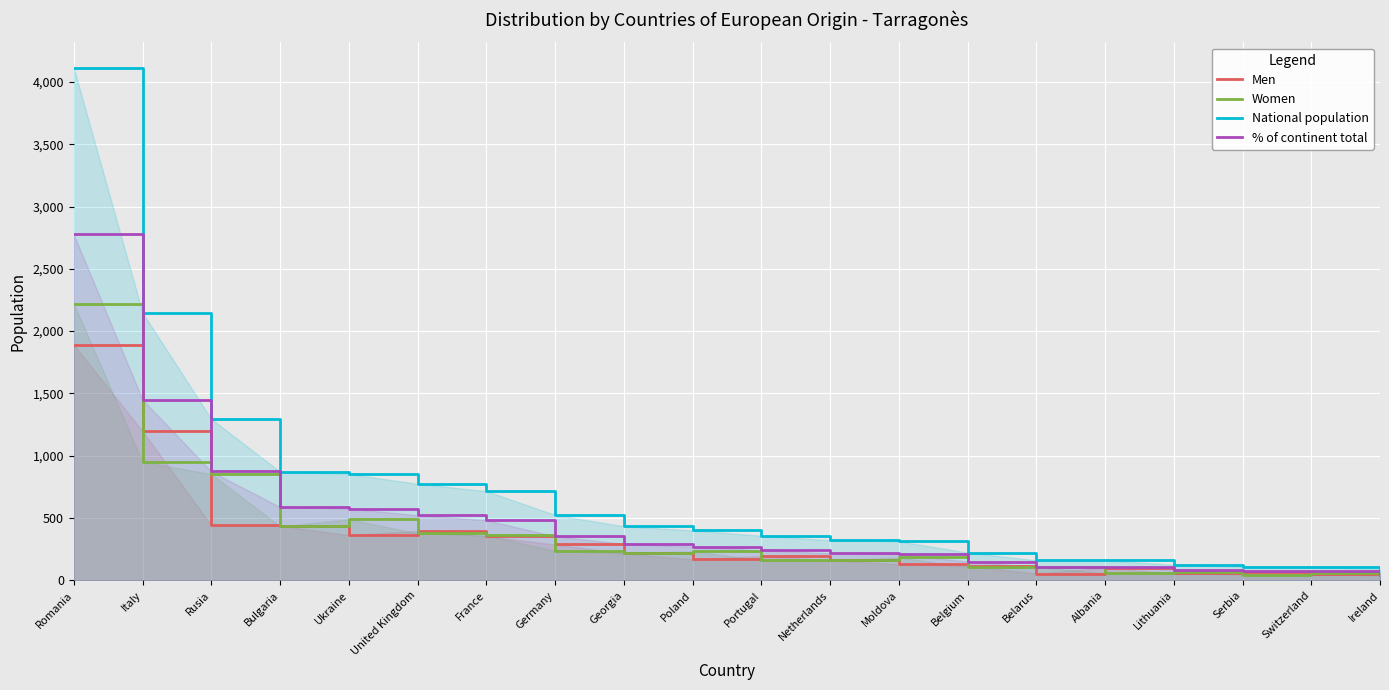

True or false: Women has a value of 107 at Belarus.

True